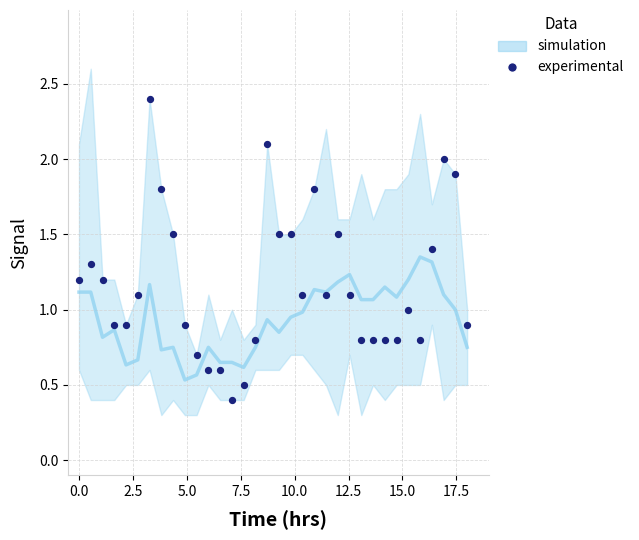

What is the range of X values (max minus min)?

18.0